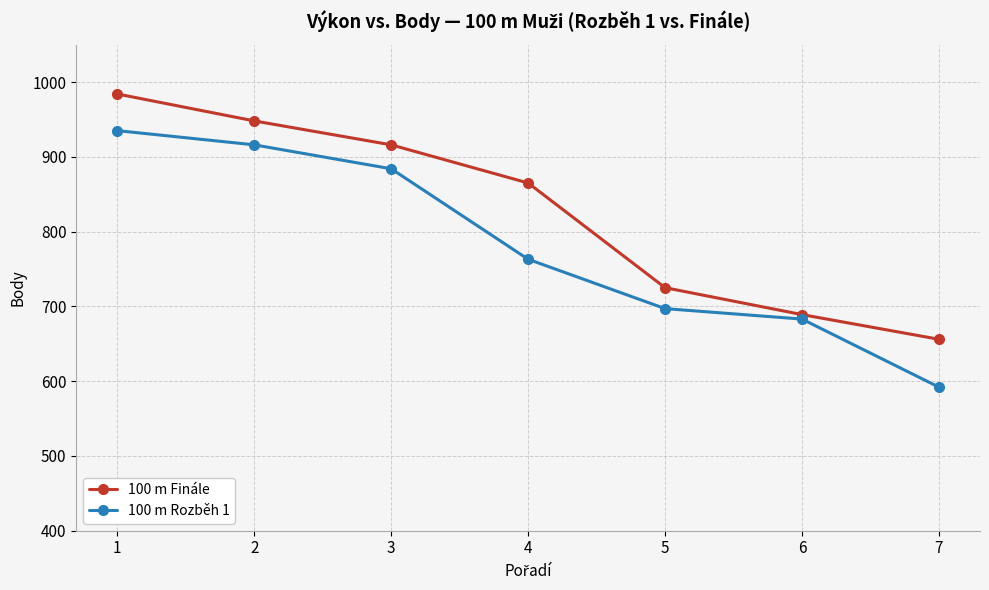

Count the number of data series in this chart.

2